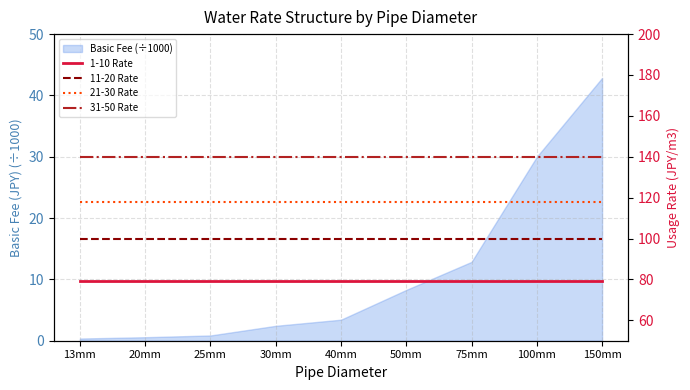

Is the value of 1-10 Rate at 25mm greater than the value of 21-30 Rate at 30mm?

No